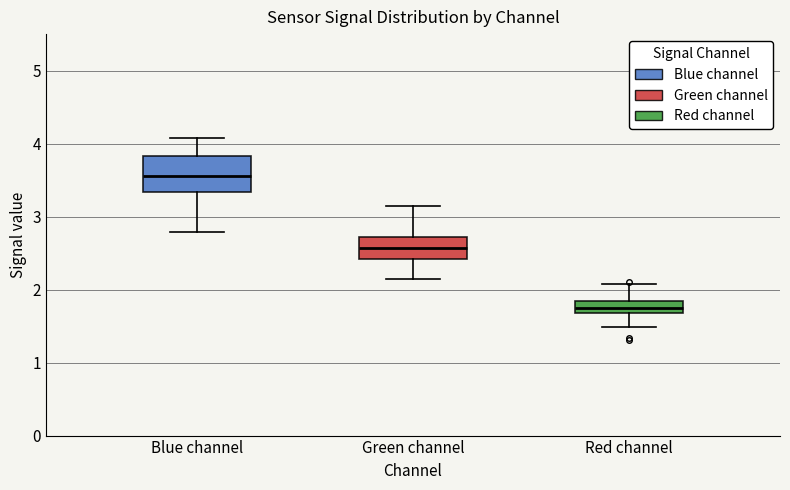

Where is the upper edge of the box for Blue channel on the y-axis? The values are not printed on the chart, so give them approximately, as read against the axis.

3.8